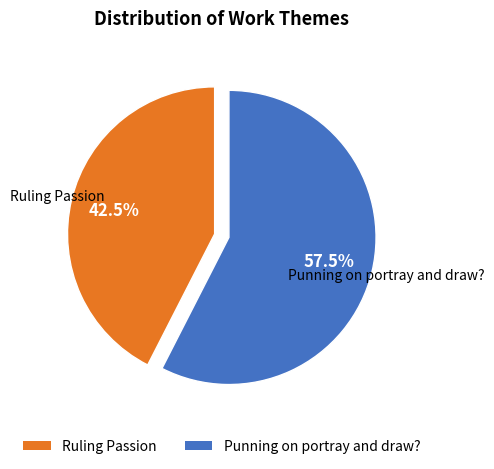

What is the total percentage of Punning on portray and draw? and Ruling Passion?

100.0%